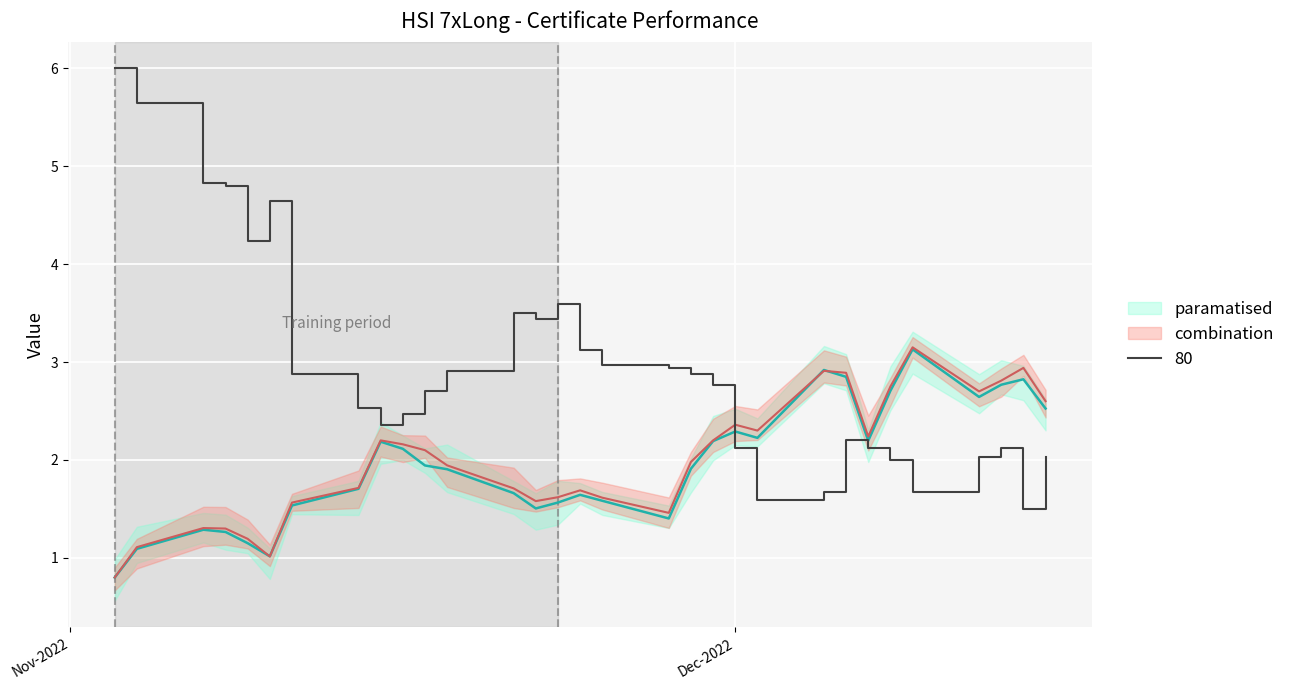

Count the number of data series in this chart.

3